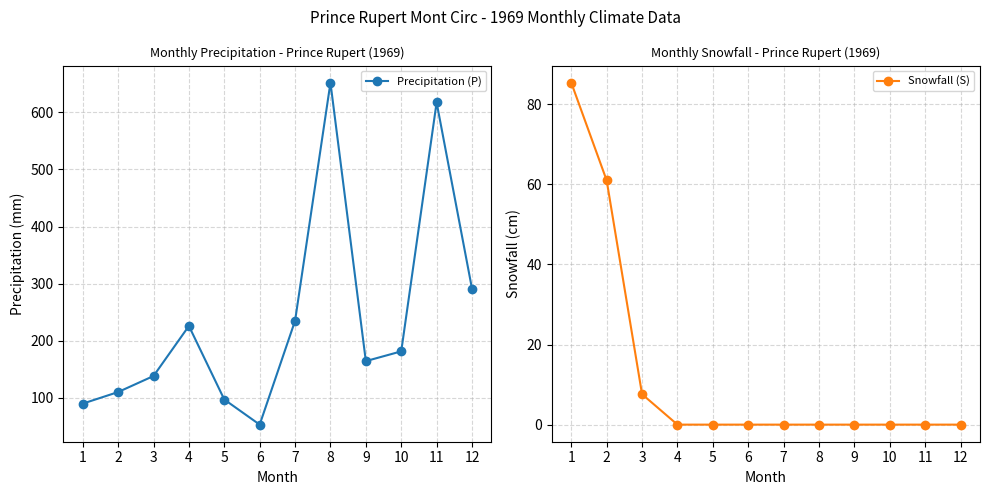

Reading left to right, transcribe all the data shown in this chart.

Precipitation (P): 89.7	110.0	138.1	225.8	96.9	52.9	234.9	652.1	164.2	181.3	617.5	291.1
Snowfall (S): 85.4	61.0	7.6	0.0	0.0	0.0	0.0	0.0	0.0	0.0	0.0	0.0